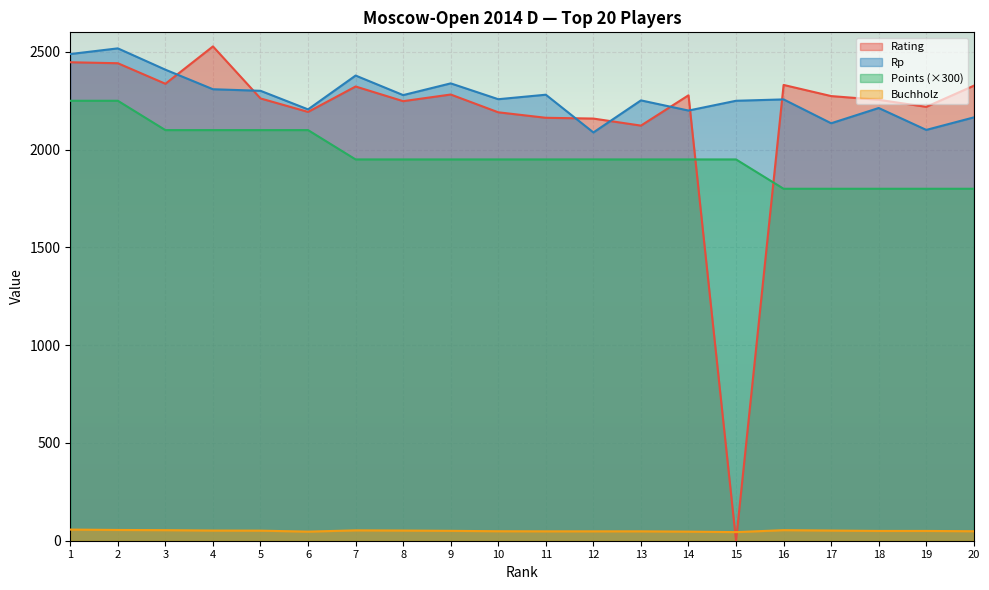

Does the chart display data point markers on the line(s)?

No